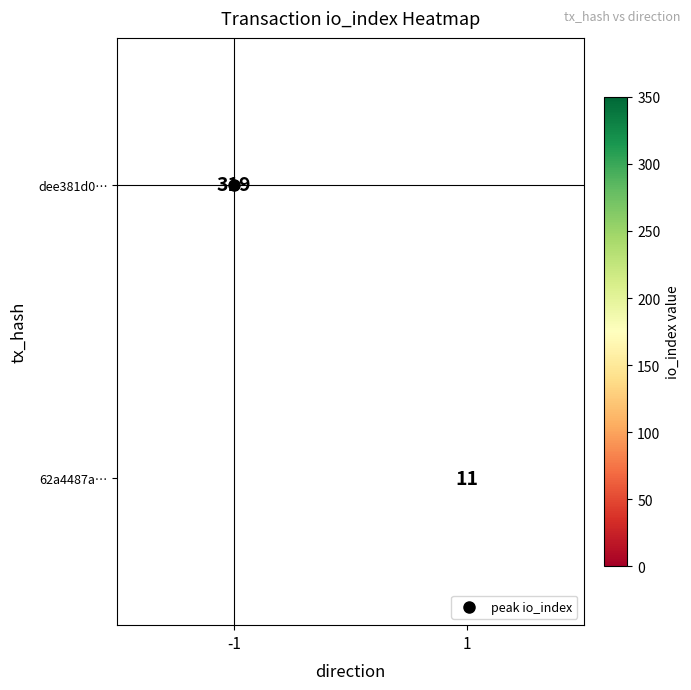

True or false: dee381d0… has a value of 319.0 at -1.

True